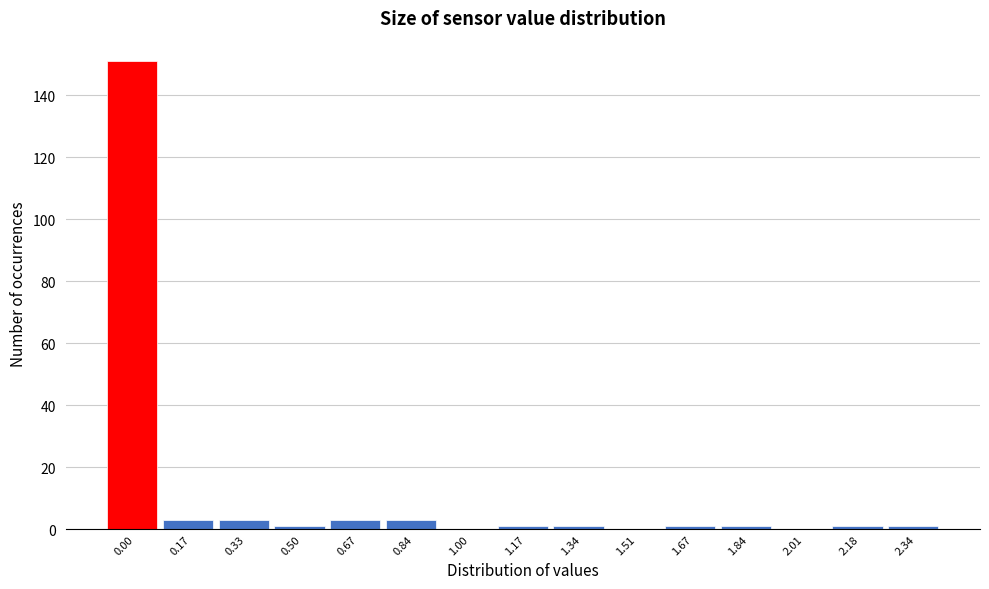

Reading left to right, extract all data points from this chart.

0.00=151	0.17=3	0.33=3	0.50=1	0.67=3	0.84=3	1.00=0	1.17=1	1.34=1	1.51=0	1.67=1	1.84=1	2.01=0	2.18=1	2.34=1